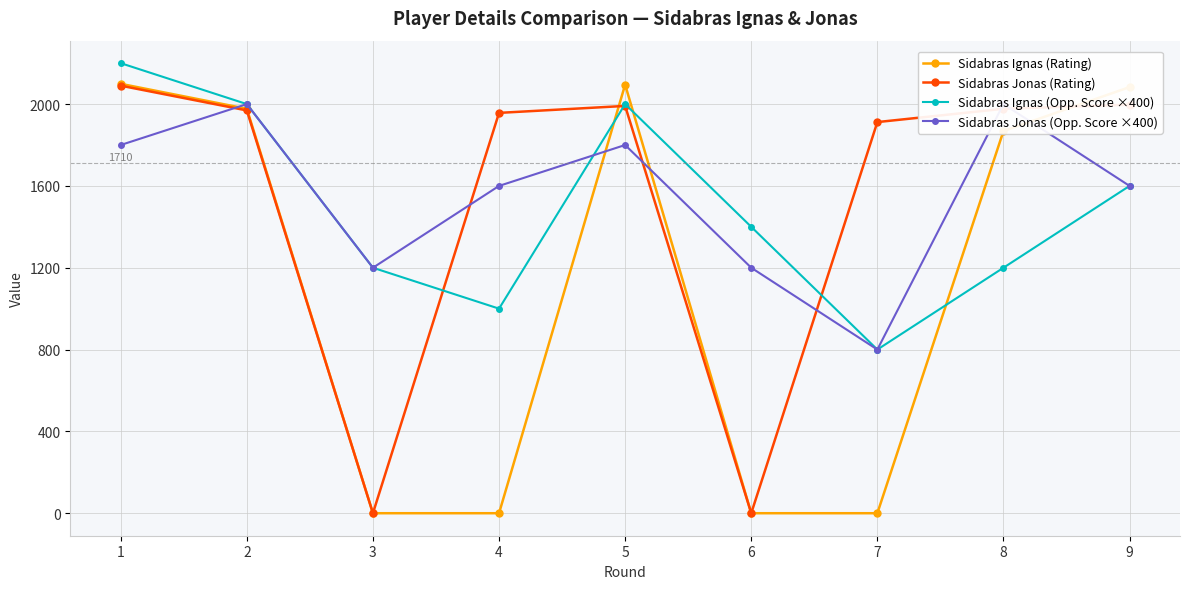

Reading right to left, transcribe all the data shown in this chart.

Sidabras Ignas (Rating): 9=2083	8=1868	7=0	6=0	5=2095	4=0	3=0	2=1977	1=2099
Sidabras Jonas (Rating): 9=1997	8=1977	7=1912	6=0	5=1991	4=1957	3=0	2=1969	1=2090
Sidabras Ignas (Opp. Score ×400): 9=1600	8=1200	7=800	6=1400	5=2000	4=1000	3=1200	2=2000	1=2200
Sidabras Jonas (Opp. Score ×400): 9=1600	8=2000	7=800	6=1200	5=1800	4=1600	3=1200	2=2000	1=1800